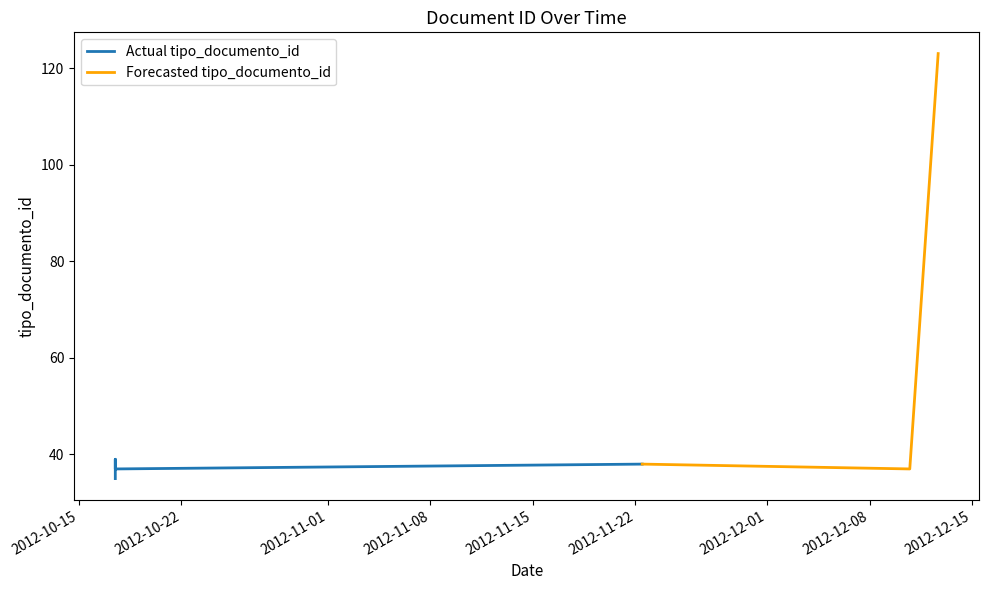

Which category has the lowest value across all series?

2012-10-17 11:37:10